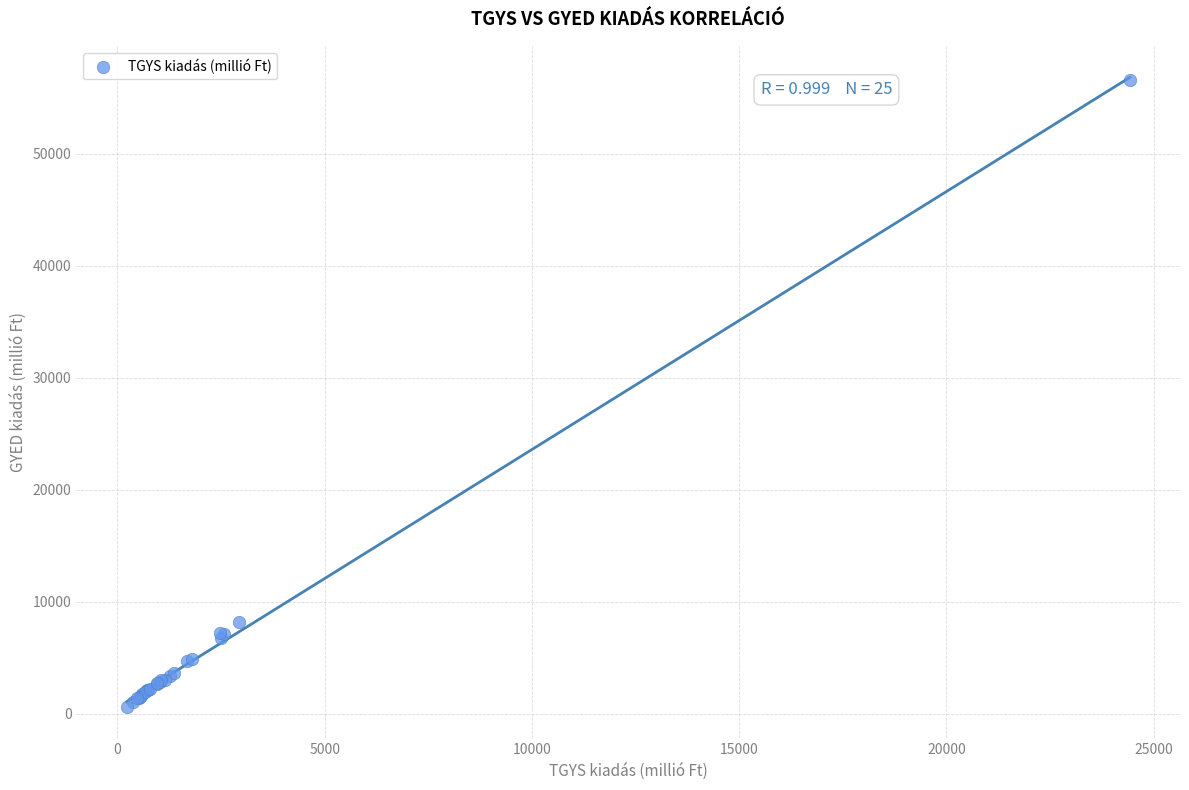

What Y value in the scatter plot is closest to 28583?

8196.9